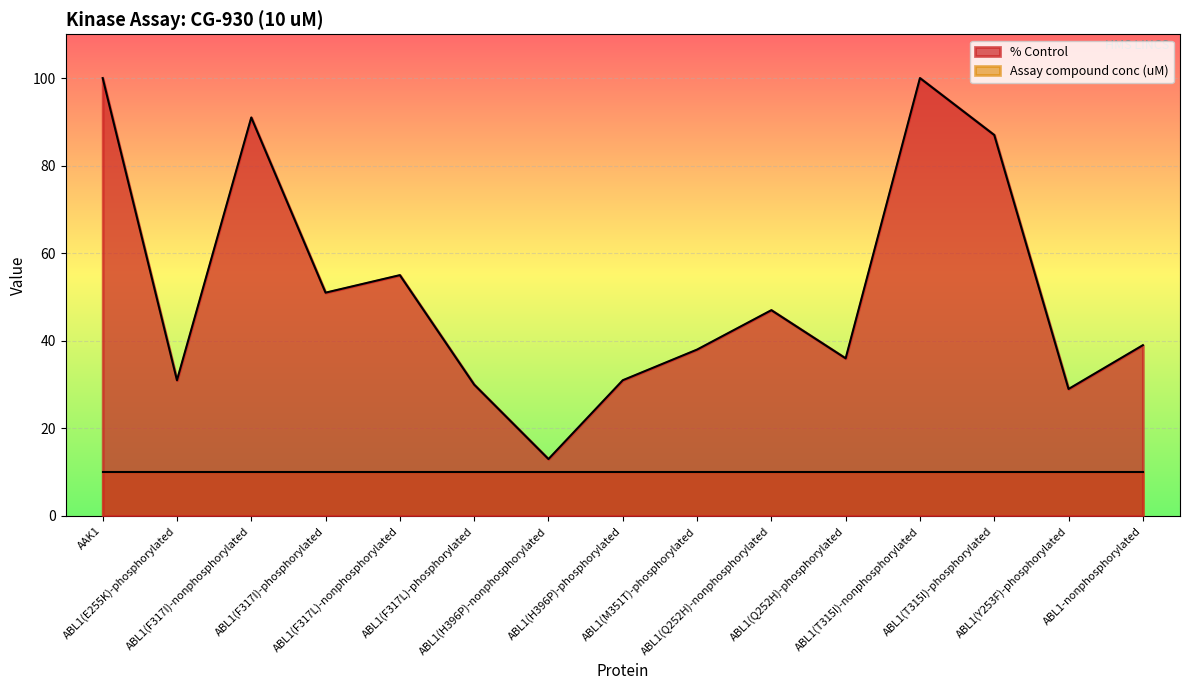

What is the change in value from ABL1(T315I)-phosphorylated to ABL1-nonphosphorylated?

-48